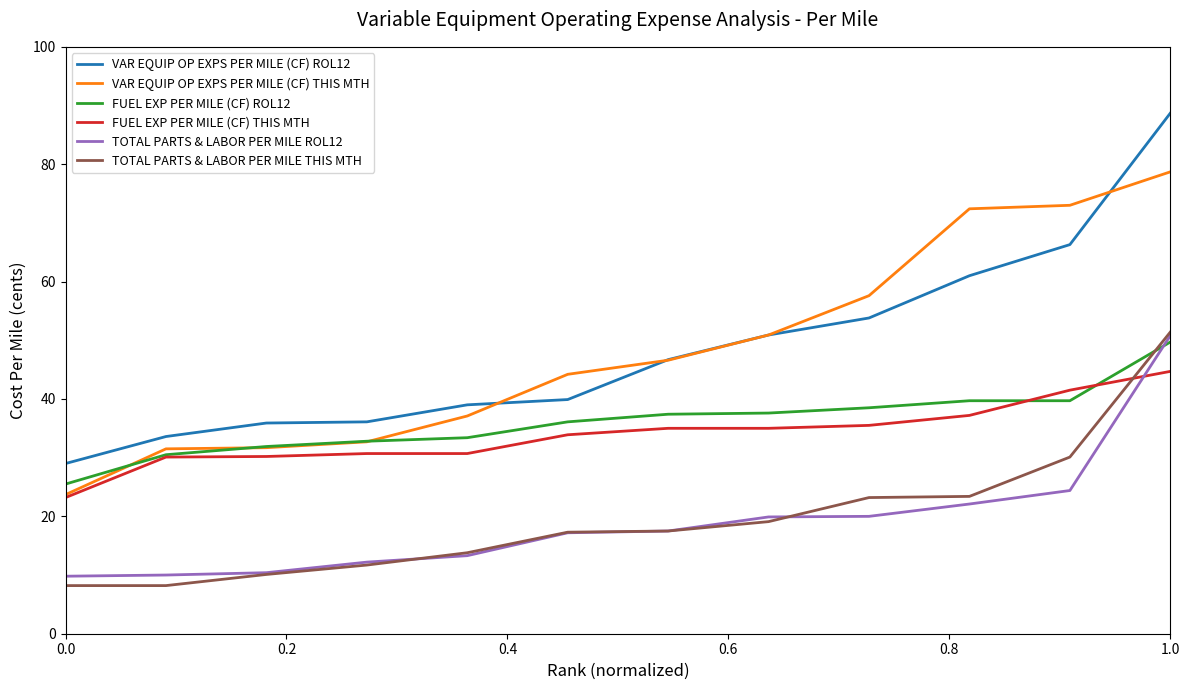

What is the greatest value displayed?

88.7